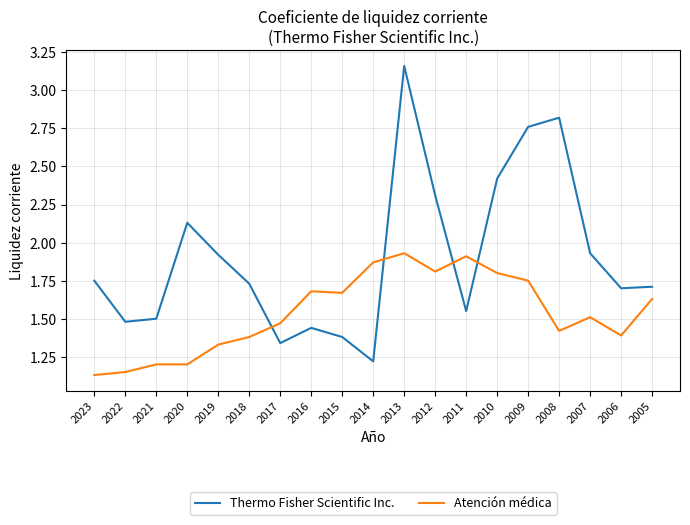

What is the approximate value of Thermo Fisher Scientific Inc. at 2014?

1.2